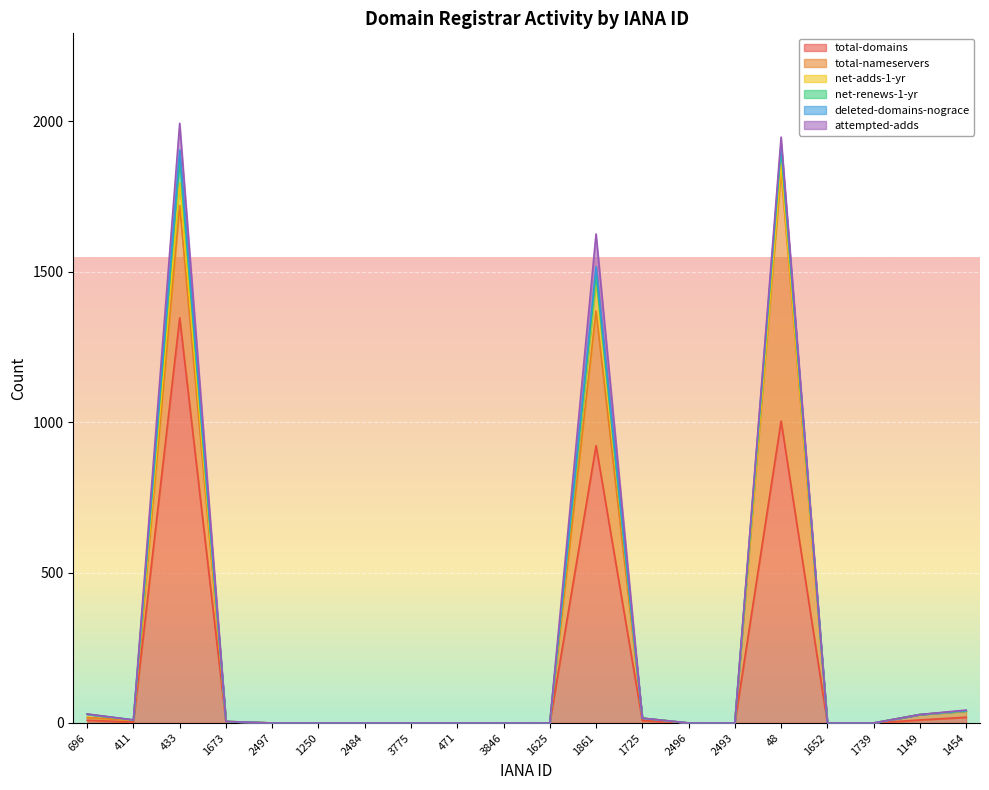

How many times do net-renews-1-yr and net-adds-1-yr cross each other?

1